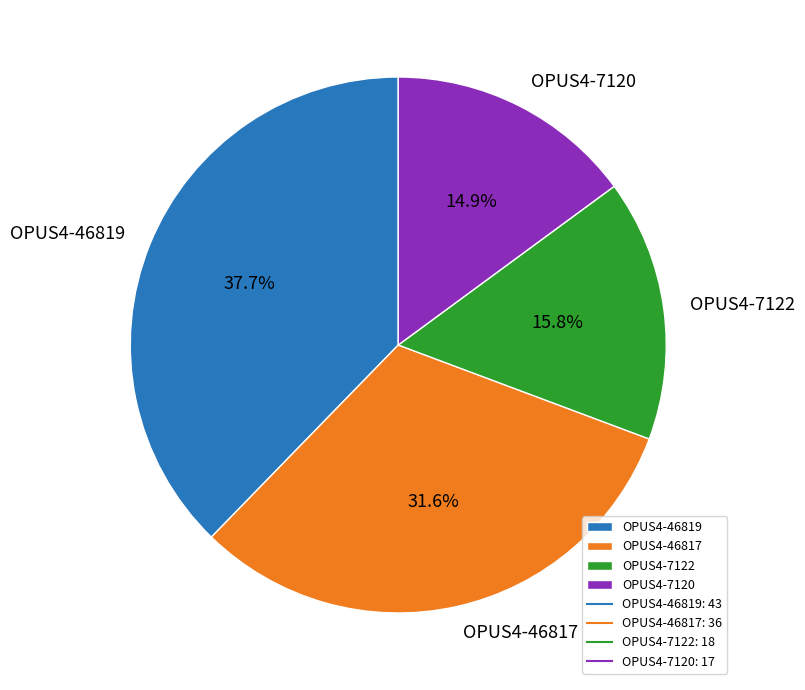

Is there any slice that represents more than half of the pie?

No